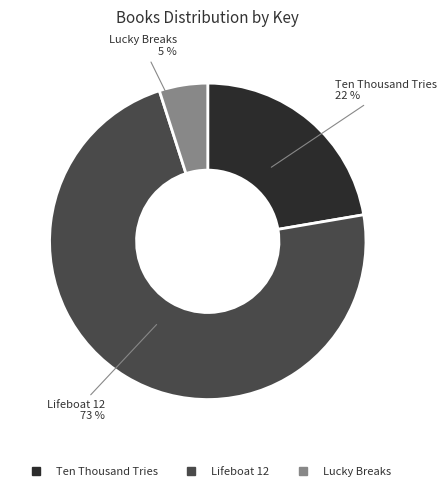

Which slice is the smallest?

Lucky Breaks